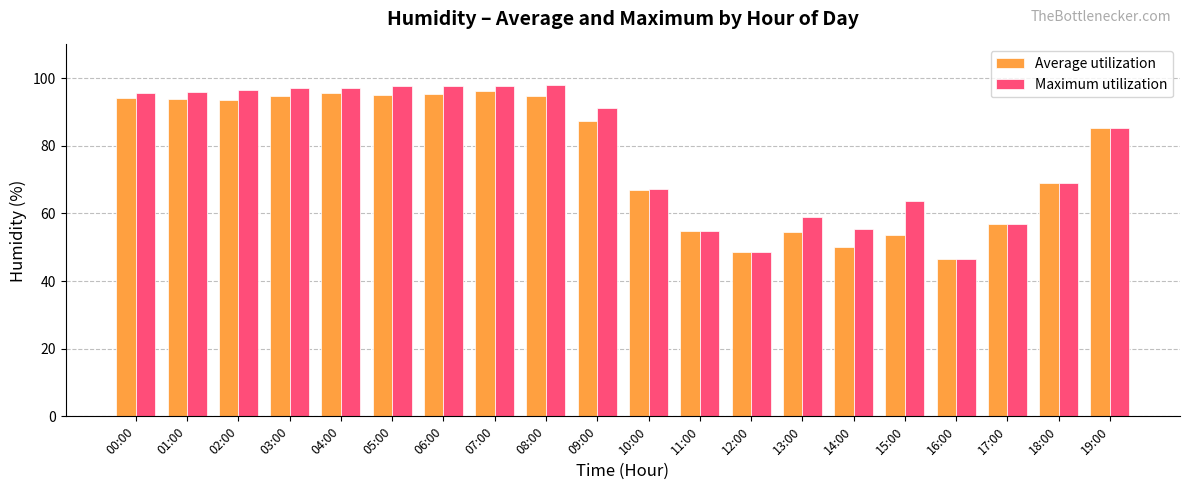

At which label does Maximum utilization reach its minimum?

16:00